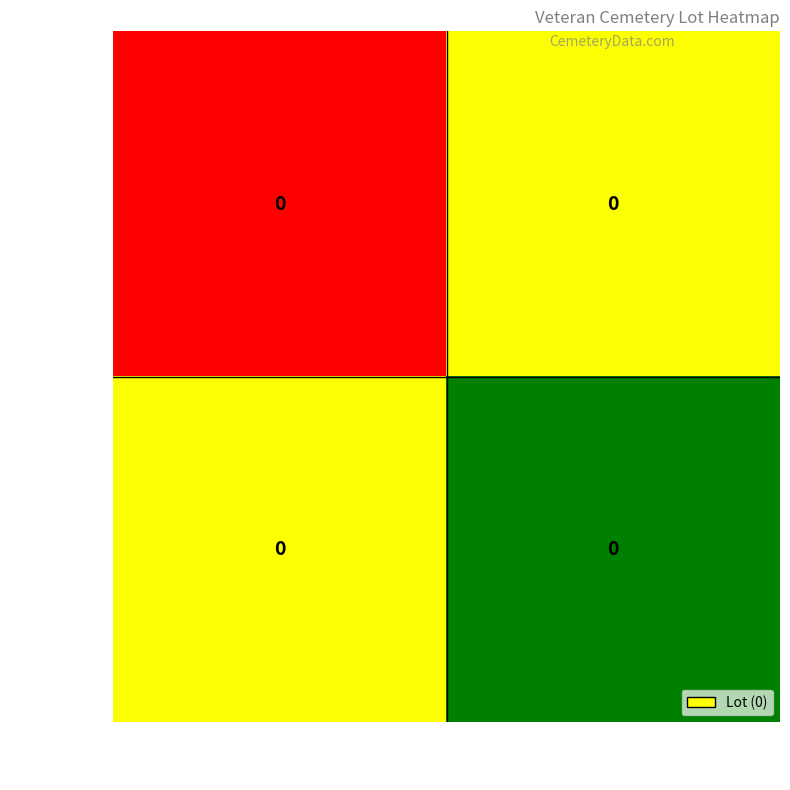

What is the difference between the maximum and minimum values in the Charles series?

0.5